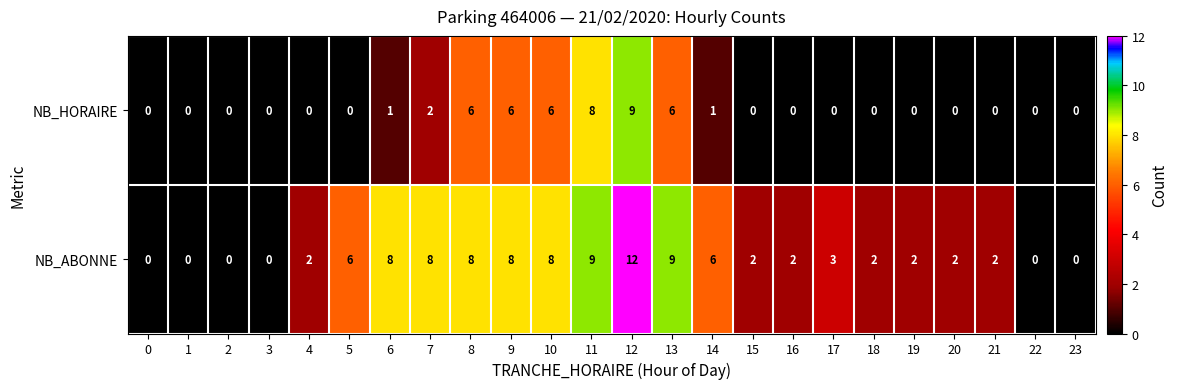

True or false: NB_HORAIRE has a value of 0 at 3.

True